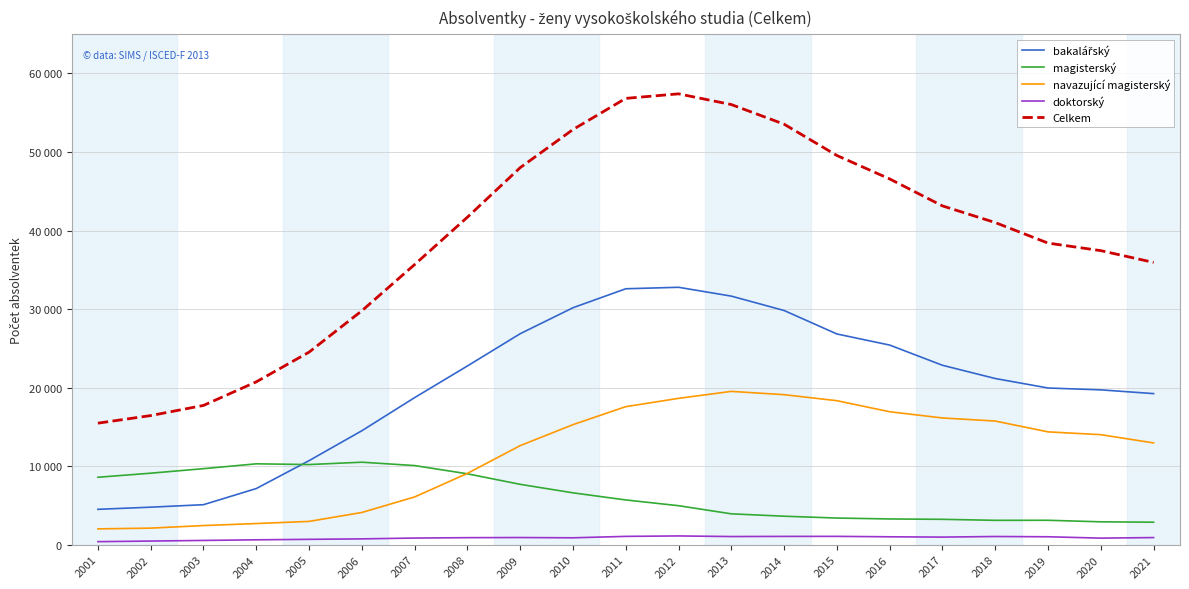

Is this an area chart (filled region under the line)?

No